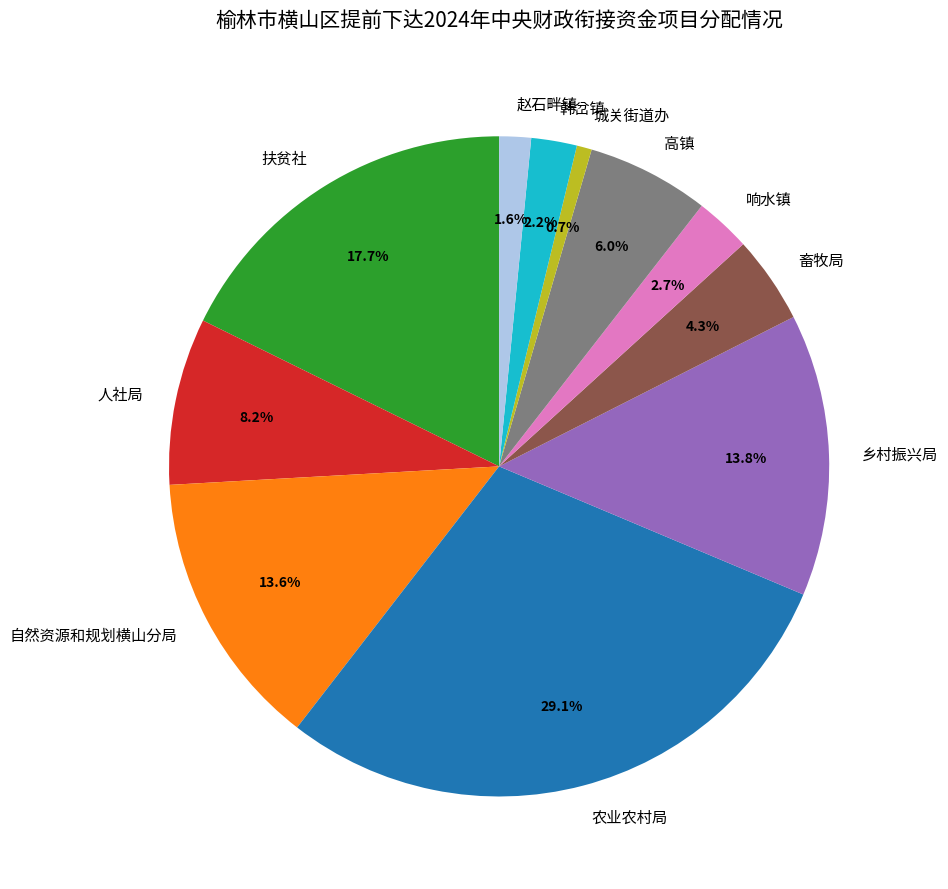

How many slices are in this pie chart?

11